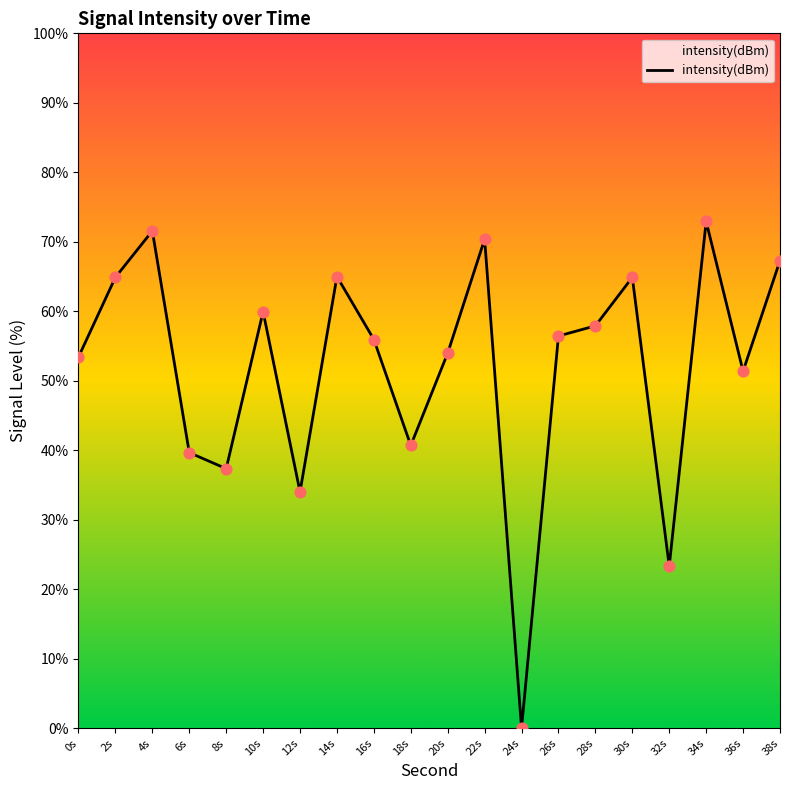

Between 18s and 34s, which is larger?

34s